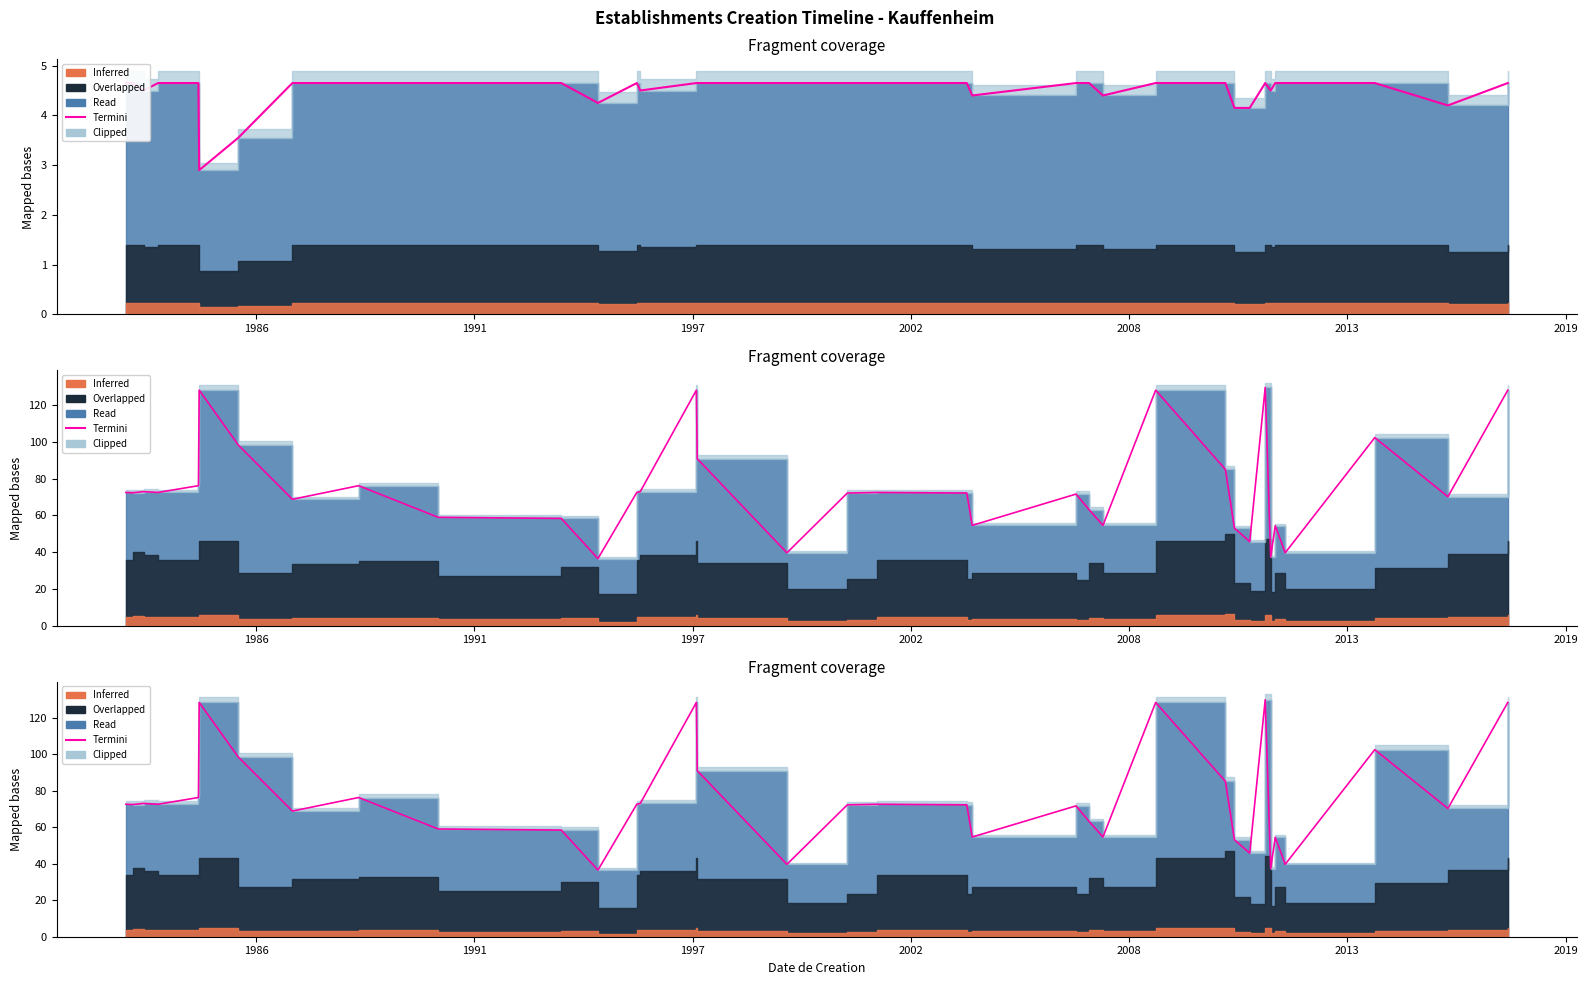

The chart shows a value of 20.4 at 9. True or false?

False